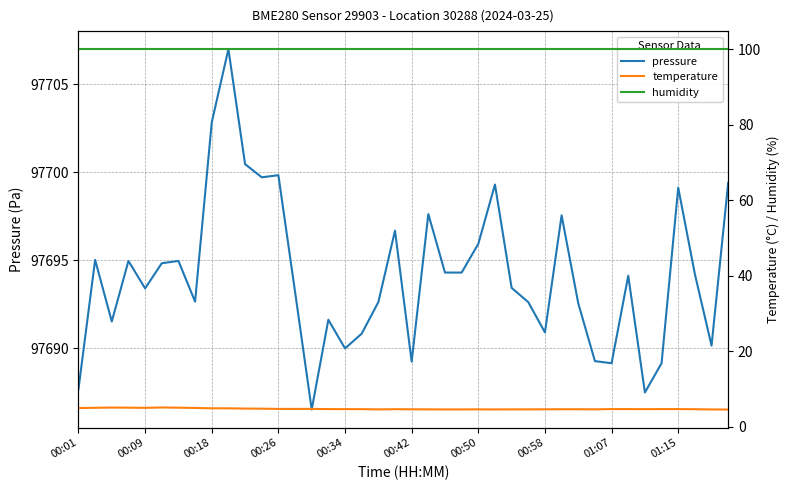

What is the difference between the maximum and minimum values in the pressure series?

20.5